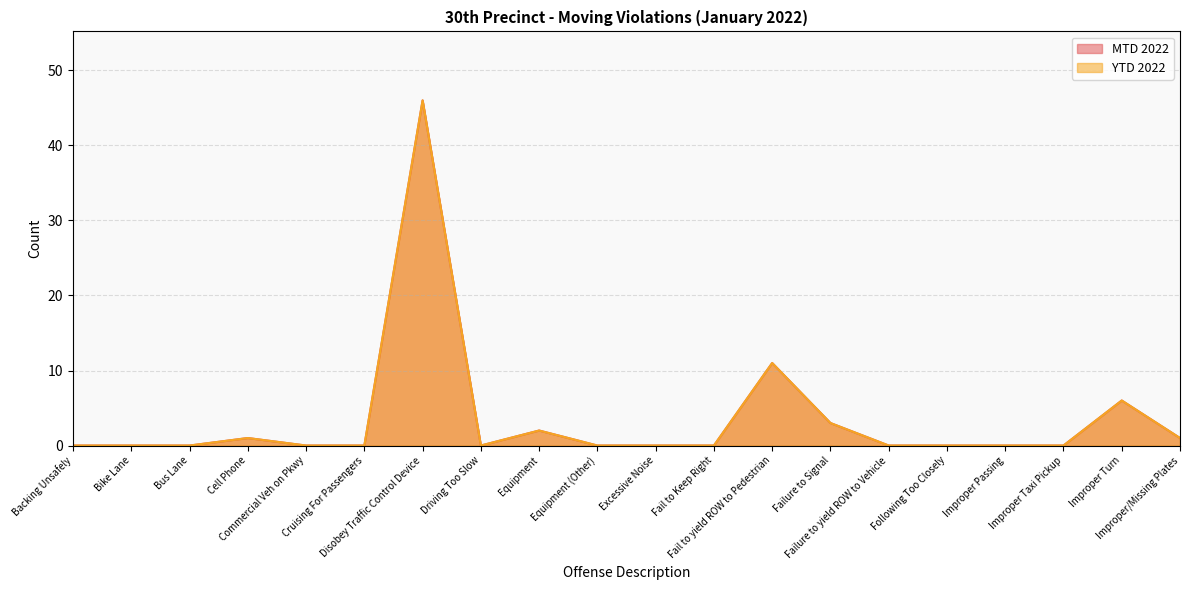

Reading left to right, transcribe all the data shown in this chart.

MTD 2022: Backing Unsafely=0	Bike Lane=0	Bus Lane=0	Cell Phone=1	Commercial Veh on Pkwy=0	Cruising For Passengers=0	Disobey Traffic Control Device=46	Driving Too Slow=0	Equipment=2	Equipment (Other)=0	Excessive Noise=0	Fail to Keep Right=0	Fail to yield ROW to Pedestrian=11	Failure to Signal=3	Failure to yield ROW to Vehicle=0	Following Too Closely=0	Improper Passing=0	Improper Taxi Pickup=0	Improper Turn=6	Improper/Missing Plates=1
YTD 2022: Backing Unsafely=0	Bike Lane=0	Bus Lane=0	Cell Phone=1	Commercial Veh on Pkwy=0	Cruising For Passengers=0	Disobey Traffic Control Device=46	Driving Too Slow=0	Equipment=2	Equipment (Other)=0	Excessive Noise=0	Fail to Keep Right=0	Fail to yield ROW to Pedestrian=11	Failure to Signal=3	Failure to yield ROW to Vehicle=0	Following Too Closely=0	Improper Passing=0	Improper Taxi Pickup=0	Improper Turn=6	Improper/Missing Plates=1